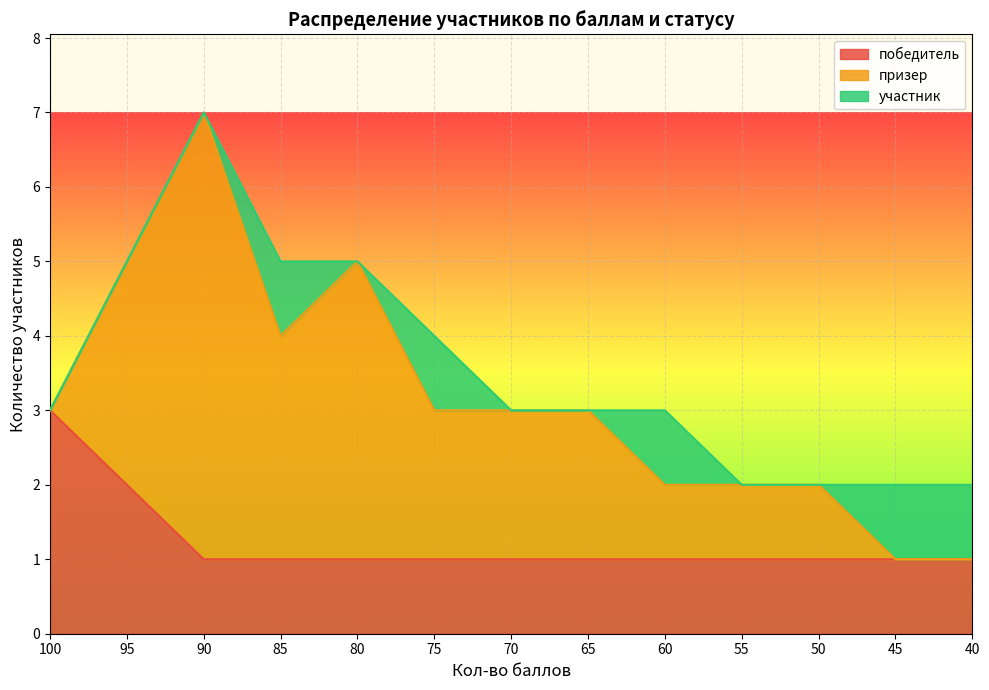

Between 70 and 60, which series saw the biggest shift?

призер